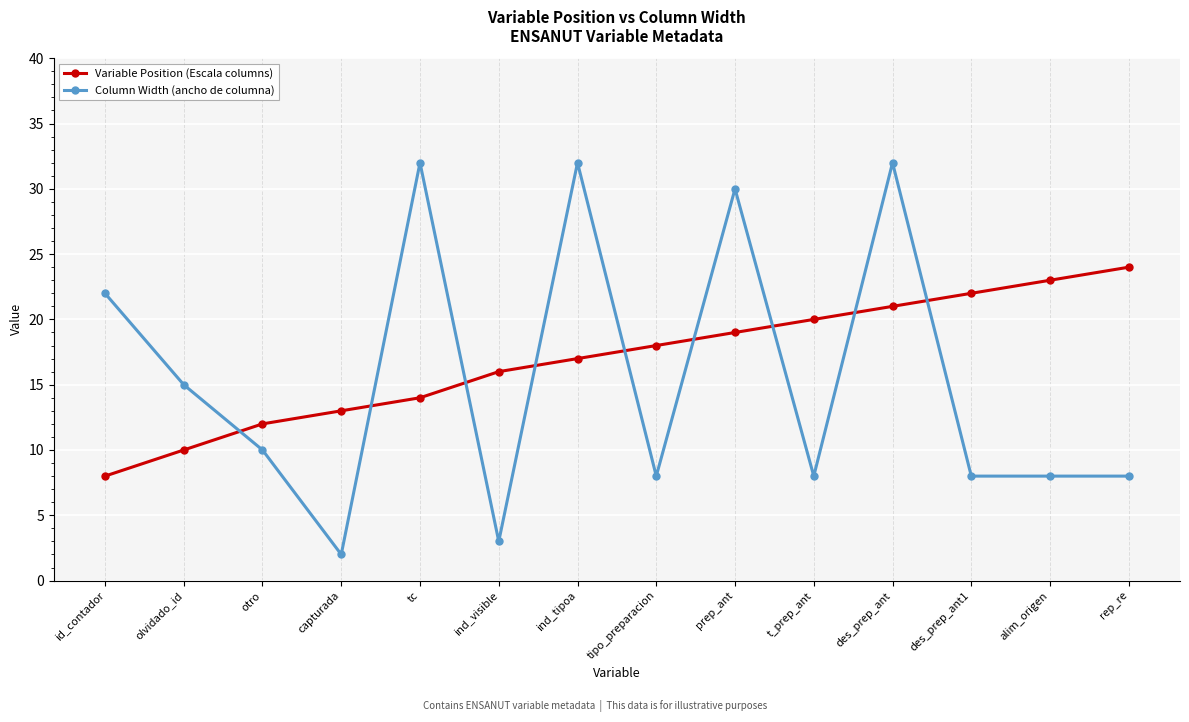

What is the label of the 13th point from the right?

olvidado_id